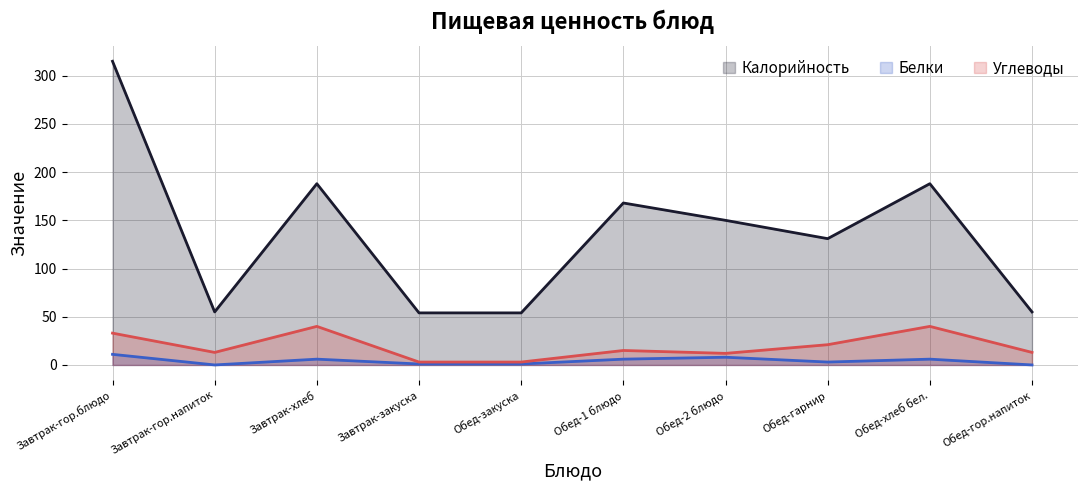

Which series has the widest spread of values?

Калорийность